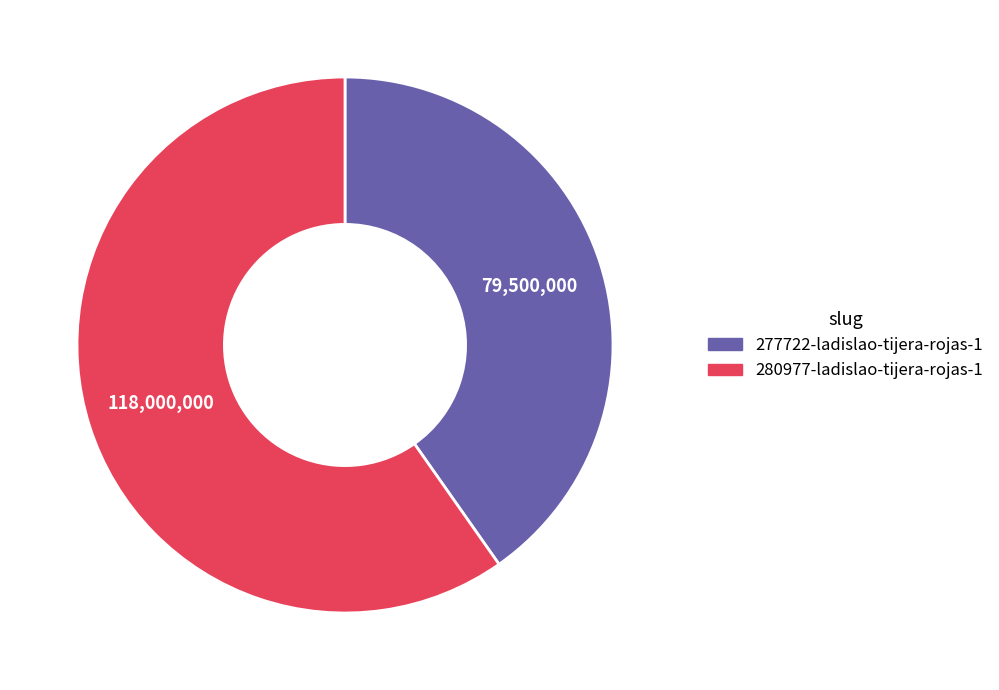

Rank the categories by value from highest to lowest.

280977-ladislao-tijera-rojas-1, 277722-ladislao-tijera-rojas-1